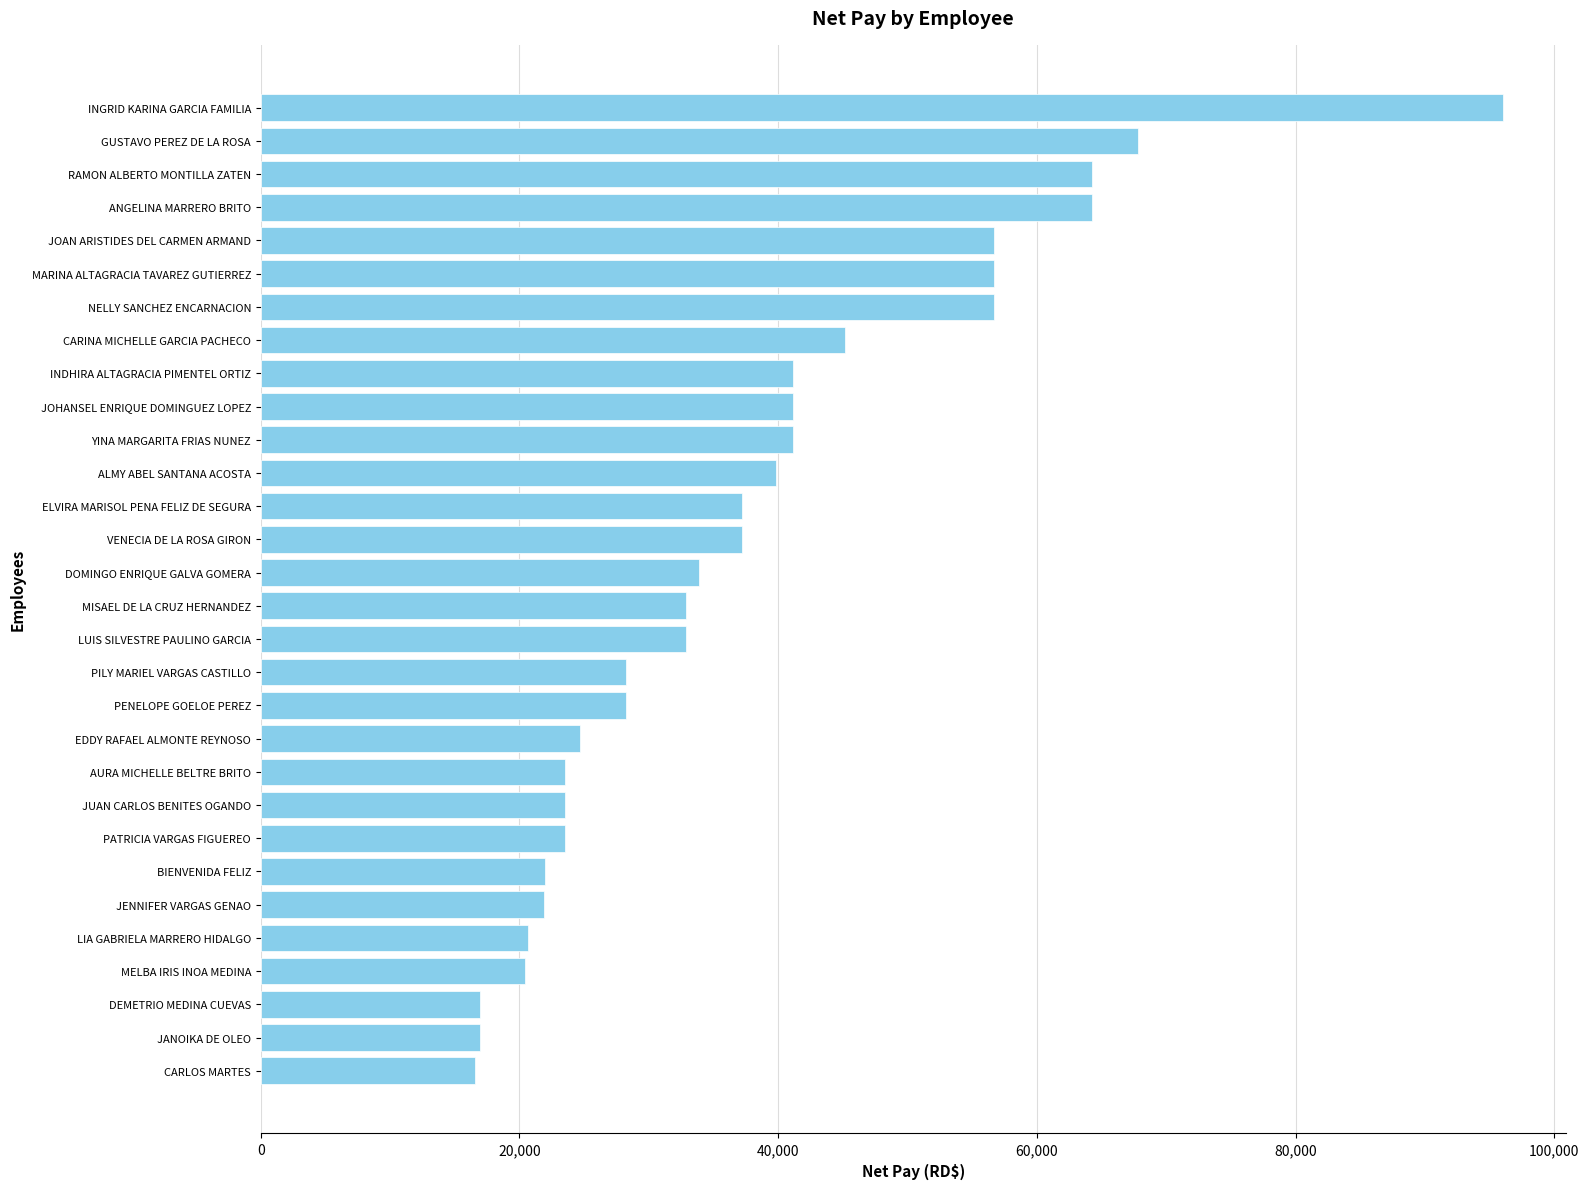

Count the number of categories in the chart.

30